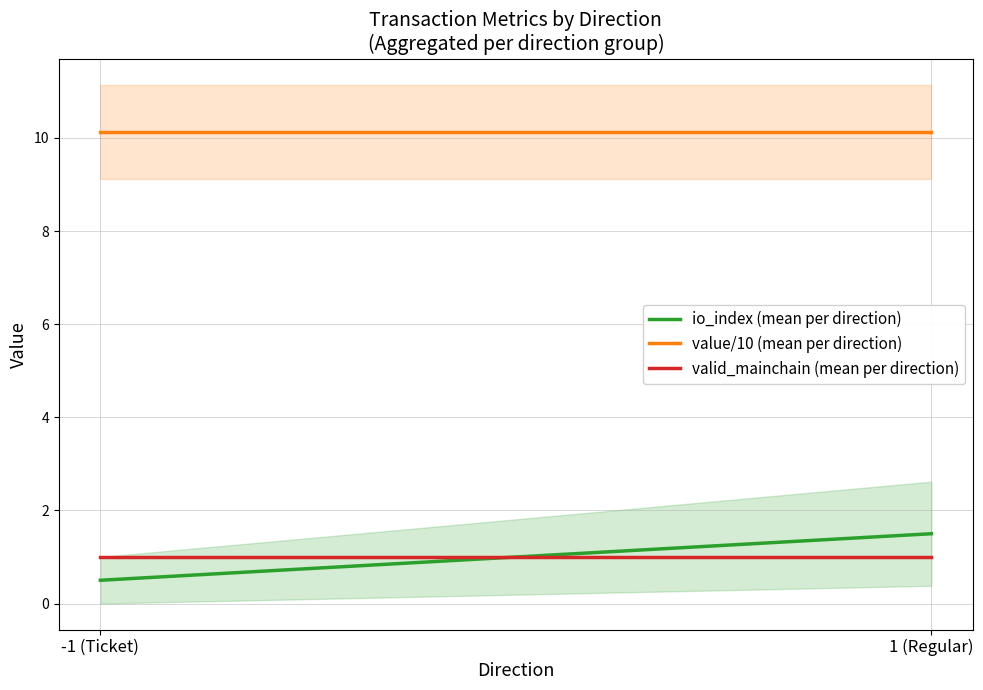

Is the value of value/10 (mean per direction) at 1 (Regular) greater than the value of io_index (mean per direction) at 1 (Regular)?

Yes